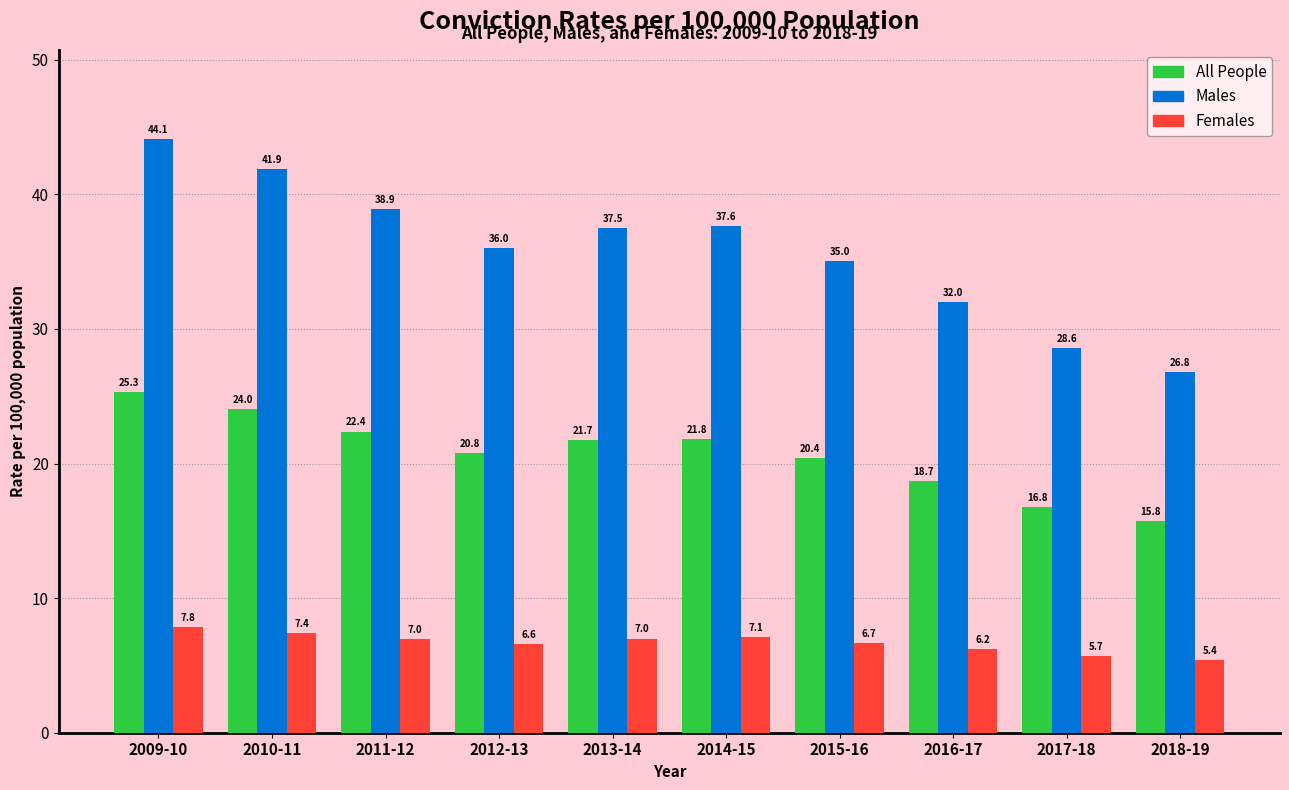

Reading left to right, list all the values displayed in this chart.

All People: 25.3	24.0	22.4	20.8	21.7	21.8	20.4	18.7	16.8	15.8
Males: 44.1	41.9	38.9	36.0	37.5	37.6	35.0	32.0	28.6	26.8
Females: 7.8	7.4	7.0	6.6	7.0	7.1	6.7	6.2	5.7	5.4